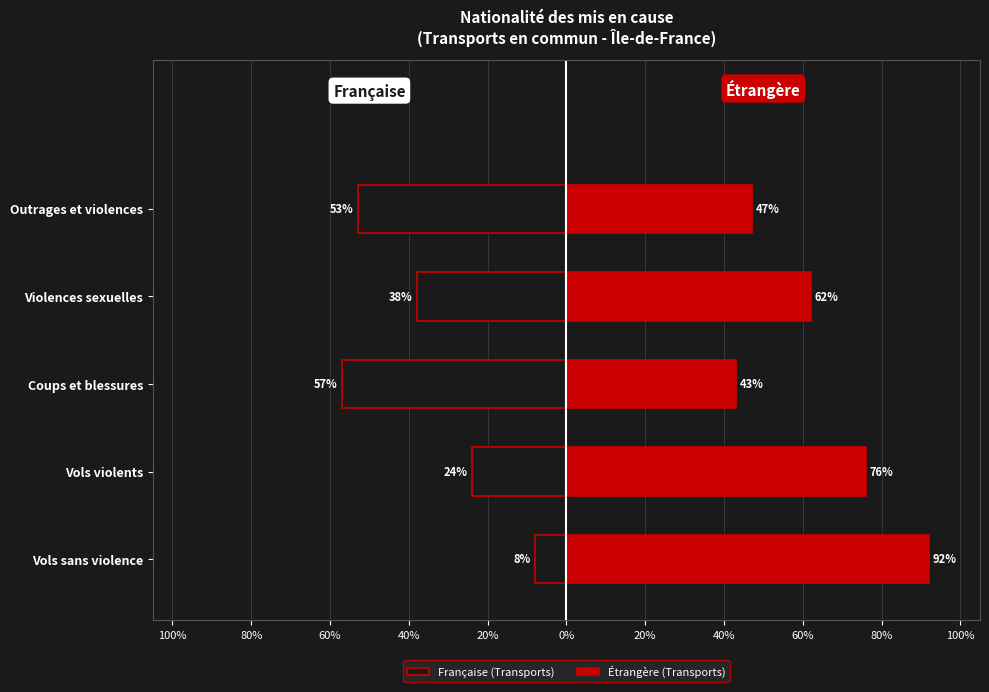

Which series has the largest total across all categories?

Étrangère (Transports)